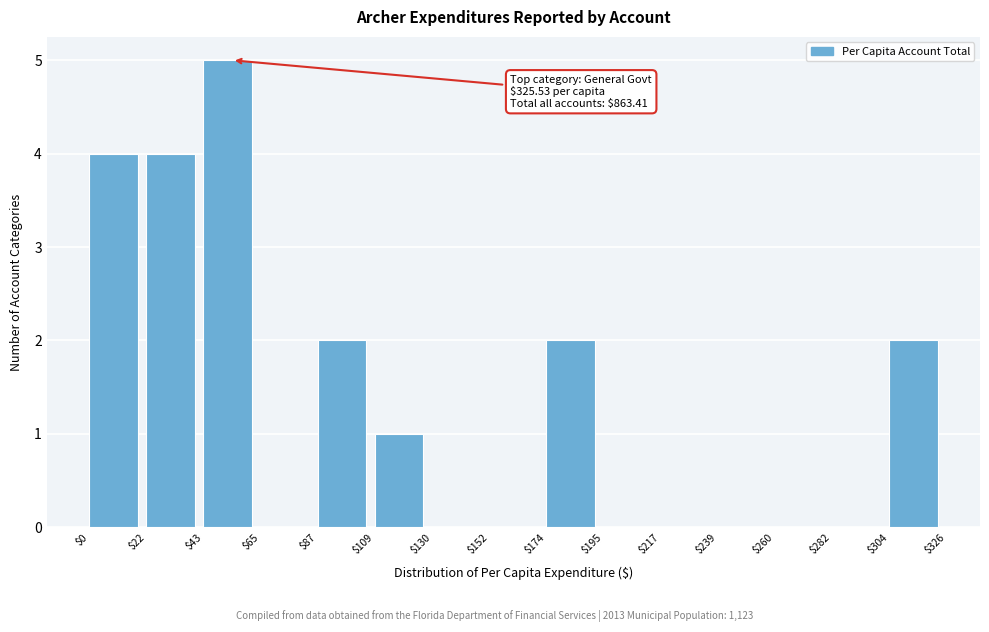

Which range on the x-axis has the tallest bar?

$43 to $65